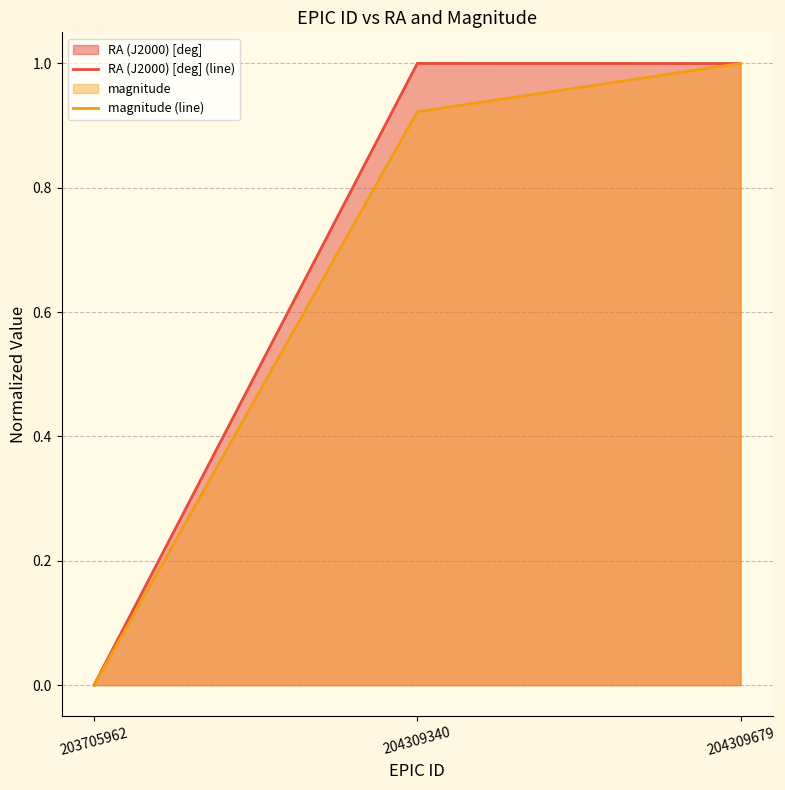

Between 203705962 and 204309340, which series saw the biggest shift?

RA (J2000) [deg] (line)